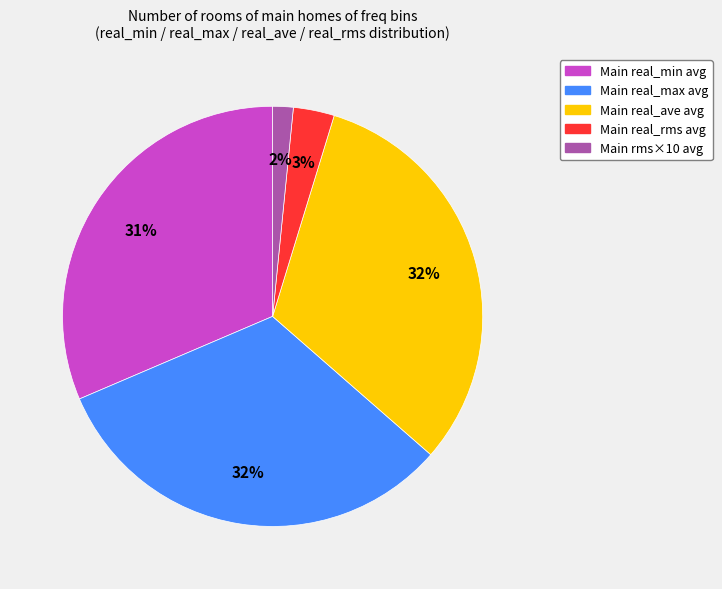

To the nearest percent, what is the average slice percentage?

20%